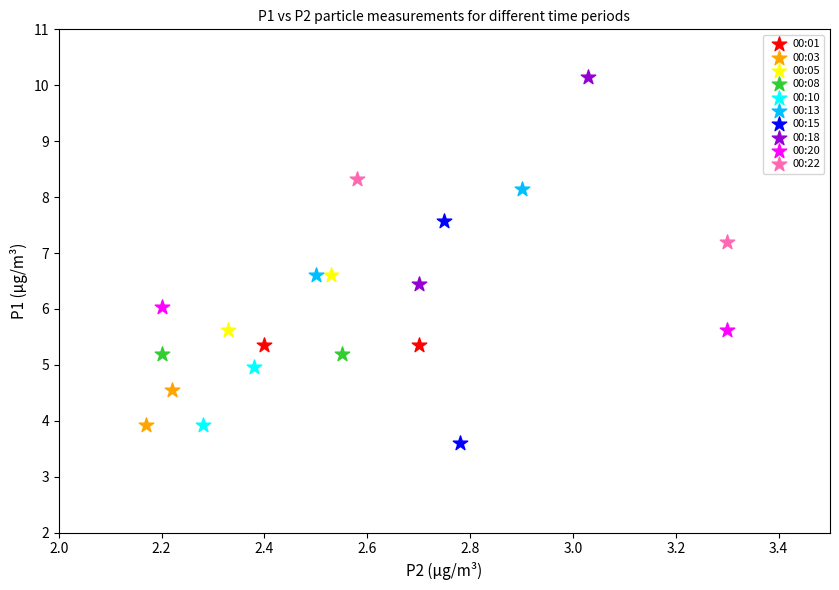

What are all the series names shown in the legend?

00:01, 00:03, 00:05, 00:08, 00:10, 00:13, 00:15, 00:18, 00:20, 00:22